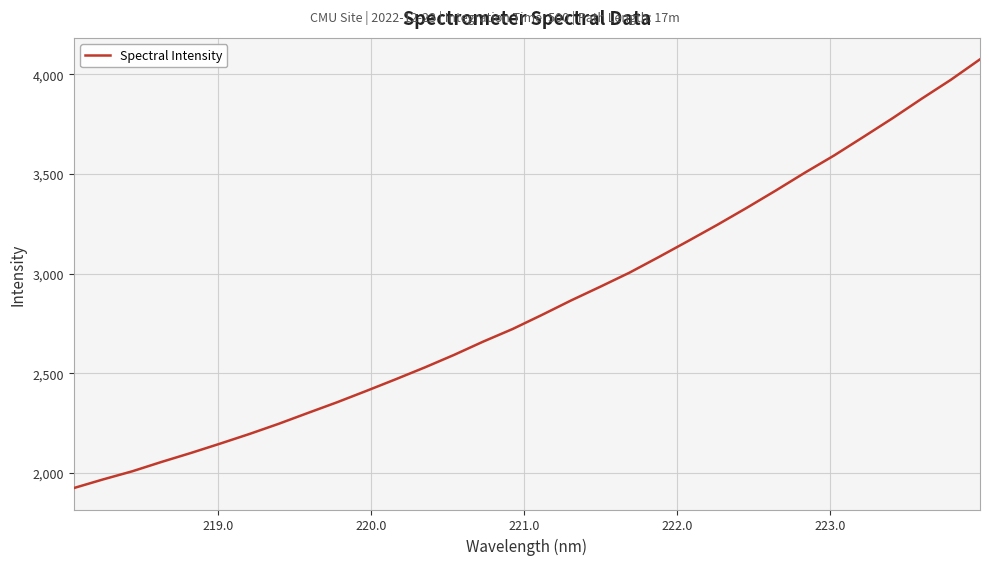

What is the difference between the maximum and minimum values?

2152.4